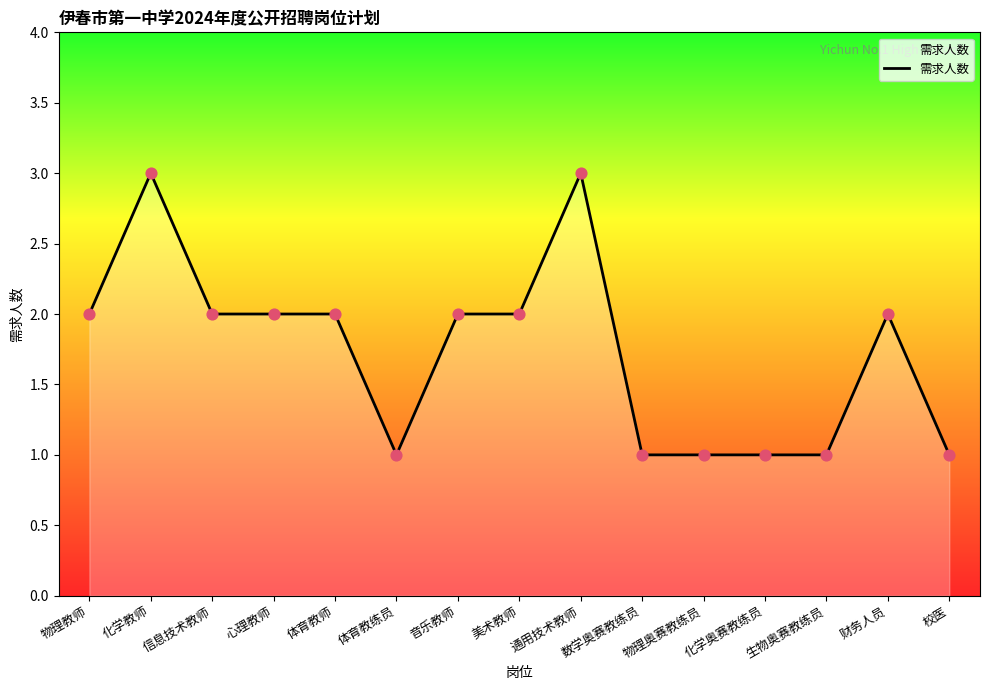

Which has a higher value, 信息技术教师 or 通用技术教师?

通用技术教师